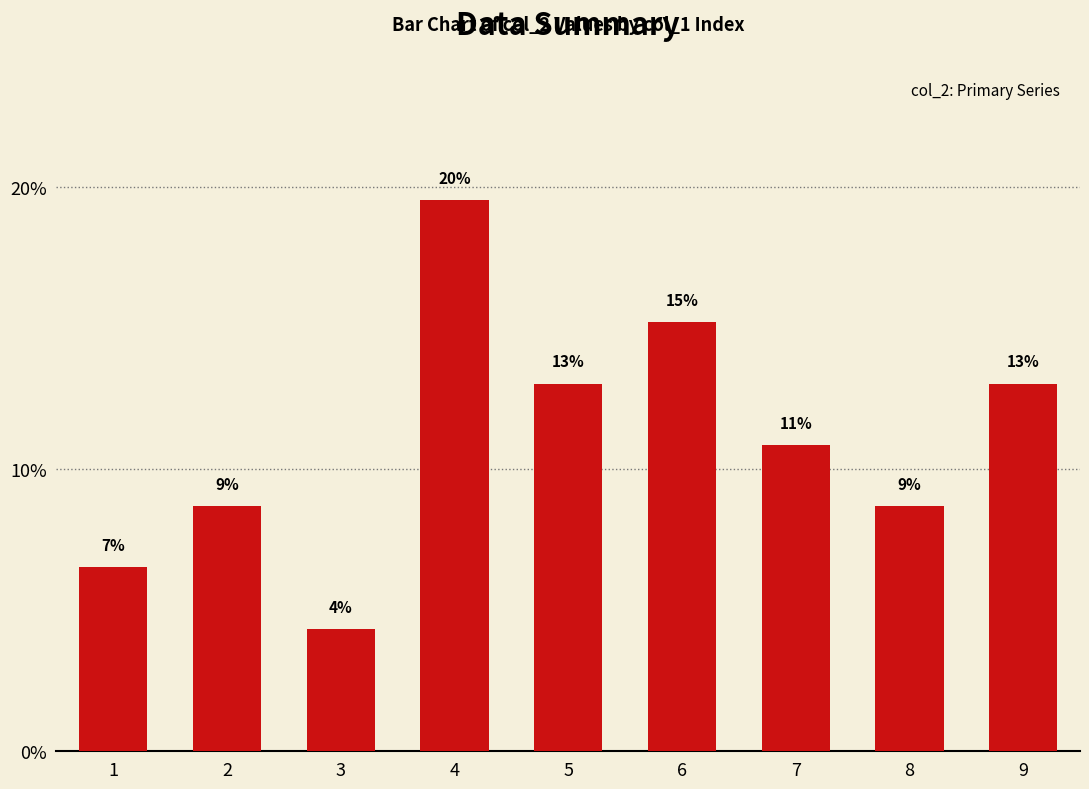

List the labels in order of value, smallest first.

3, 1, 2, 8, 7, 5, 9, 6, 4